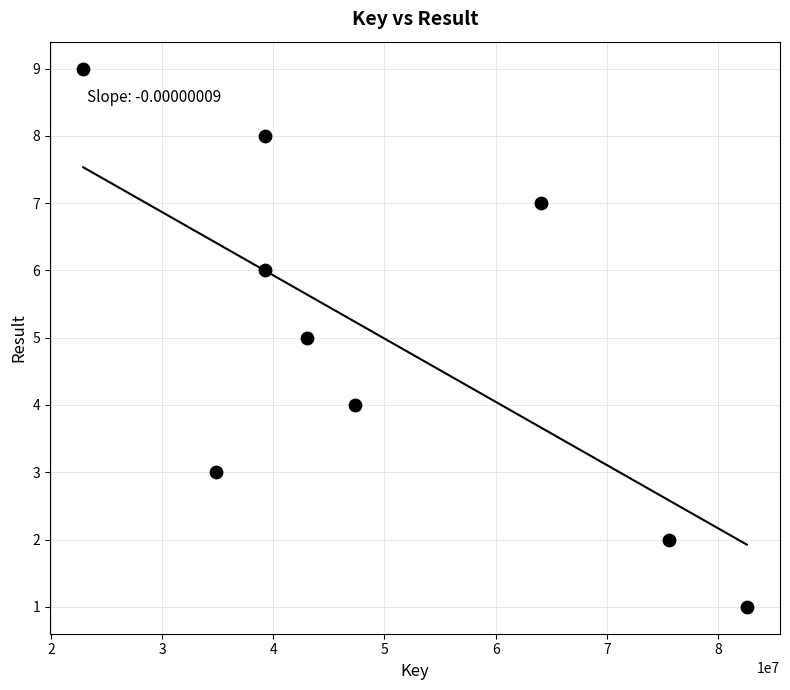

What is the average X value?

49859486